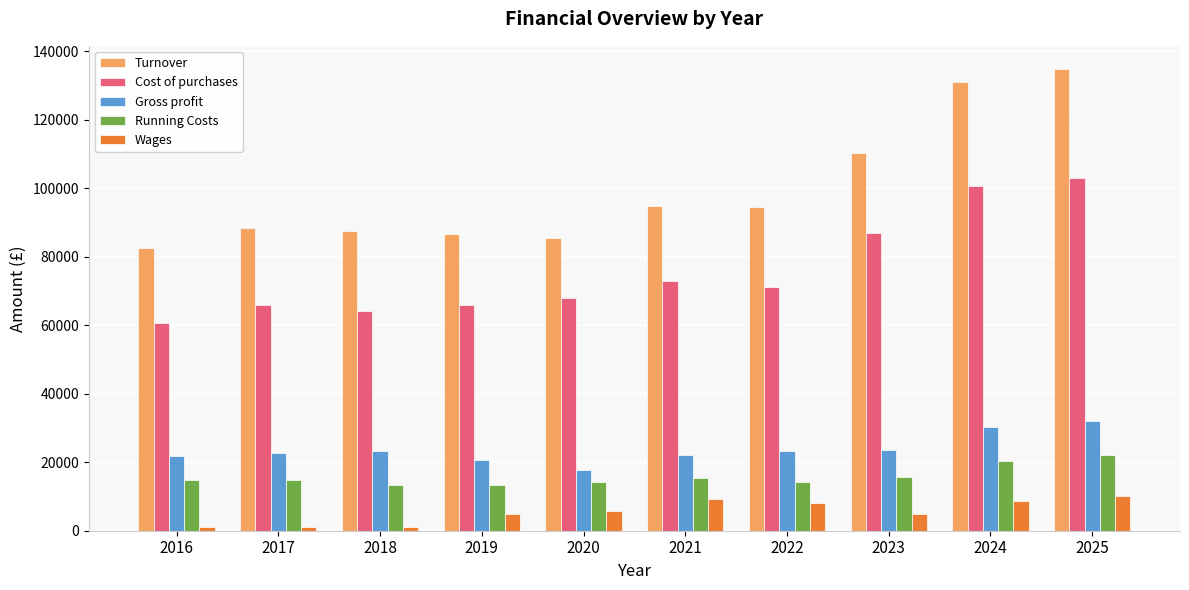

What is the minimum value shown in the chart?

1000